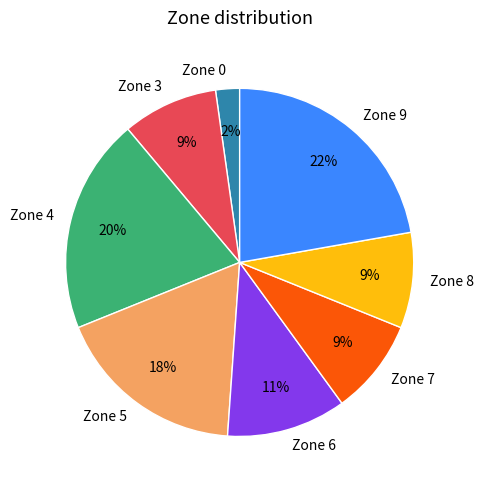

Does Zone 7 account for over 50% of the chart?

No